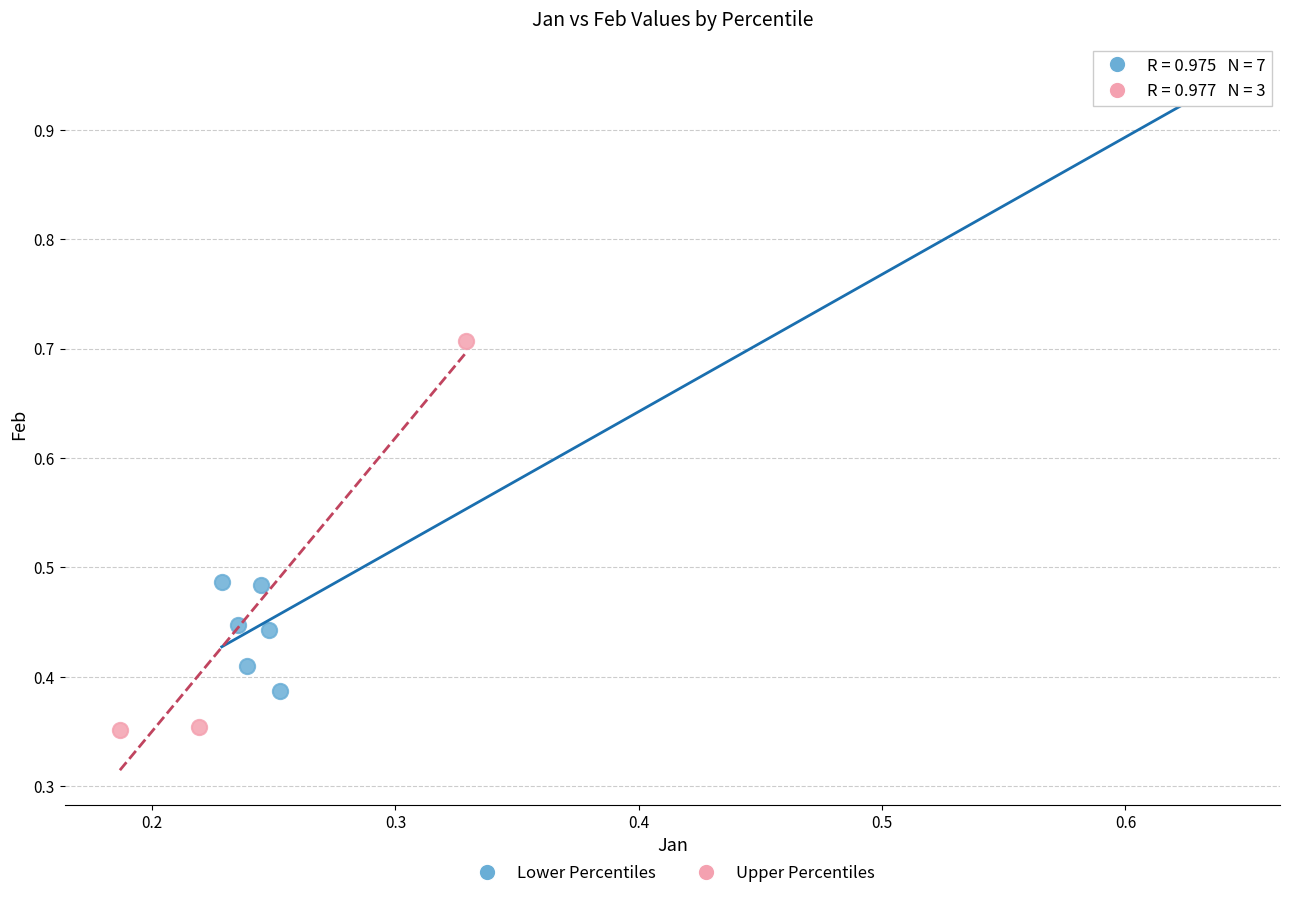

Which series contains the highest Y value?

Lower Percentiles